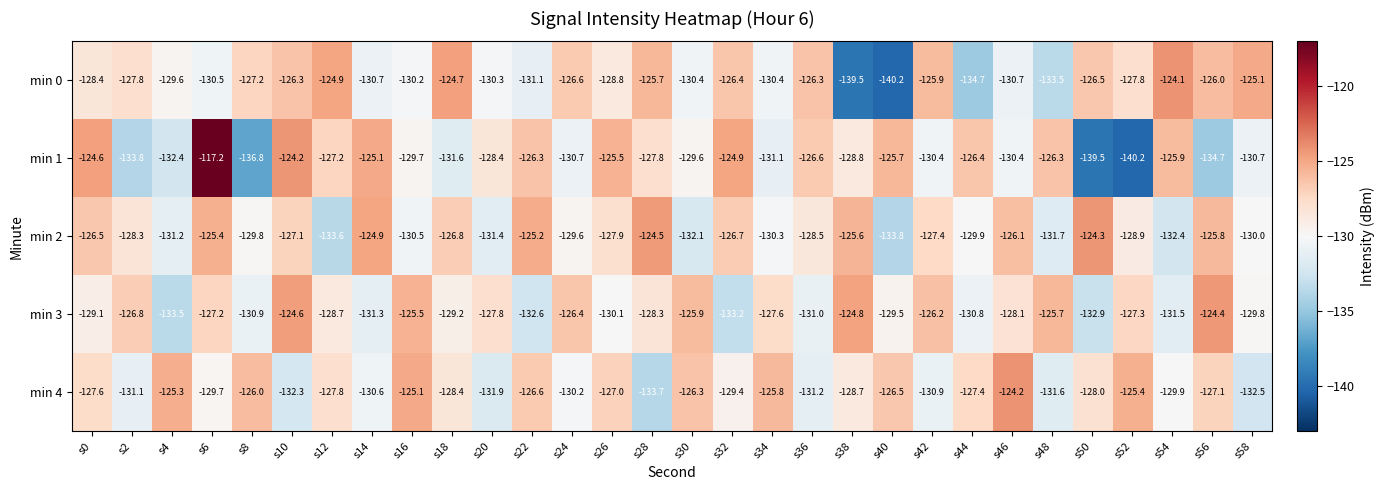

What is the highest value of the min 2 series?

-124.3